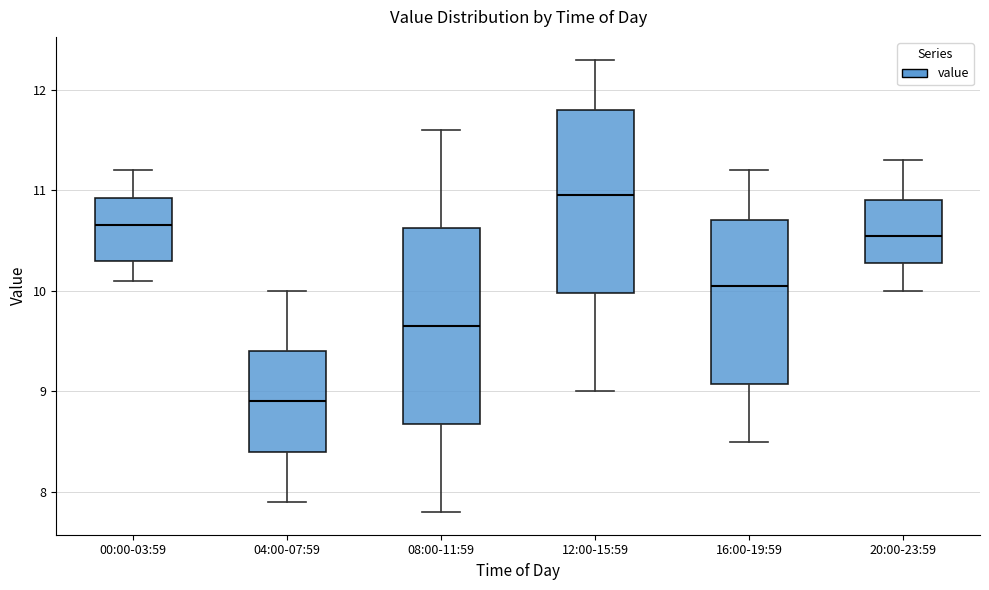

Reading left to right, transcribe this box plot: for each box, give where its median line is, the range the box spans, and where its two whiskers end, as read against the y-axis. The values are not printed on the chart, so give them approximately, as read against the axis.

00:00-03:59: median 10.7, box 10.3 to 10.9, whiskers 10.1 to 11.2
04:00-07:59: median 8.9, box 8.4 to 9.4, whiskers 7.9 to 10.0
08:00-11:59: median 9.7, box 8.7 to 10.6, whiskers 7.8 to 11.6
12:00-15:59: median 11.0, box 10.0 to 11.8, whiskers 9.0 to 12.3
16:00-19:59: median 10.1, box 9.1 to 10.7, whiskers 8.5 to 11.2
20:00-23:59: median 10.6, box 10.3 to 10.9, whiskers 10.0 to 11.3